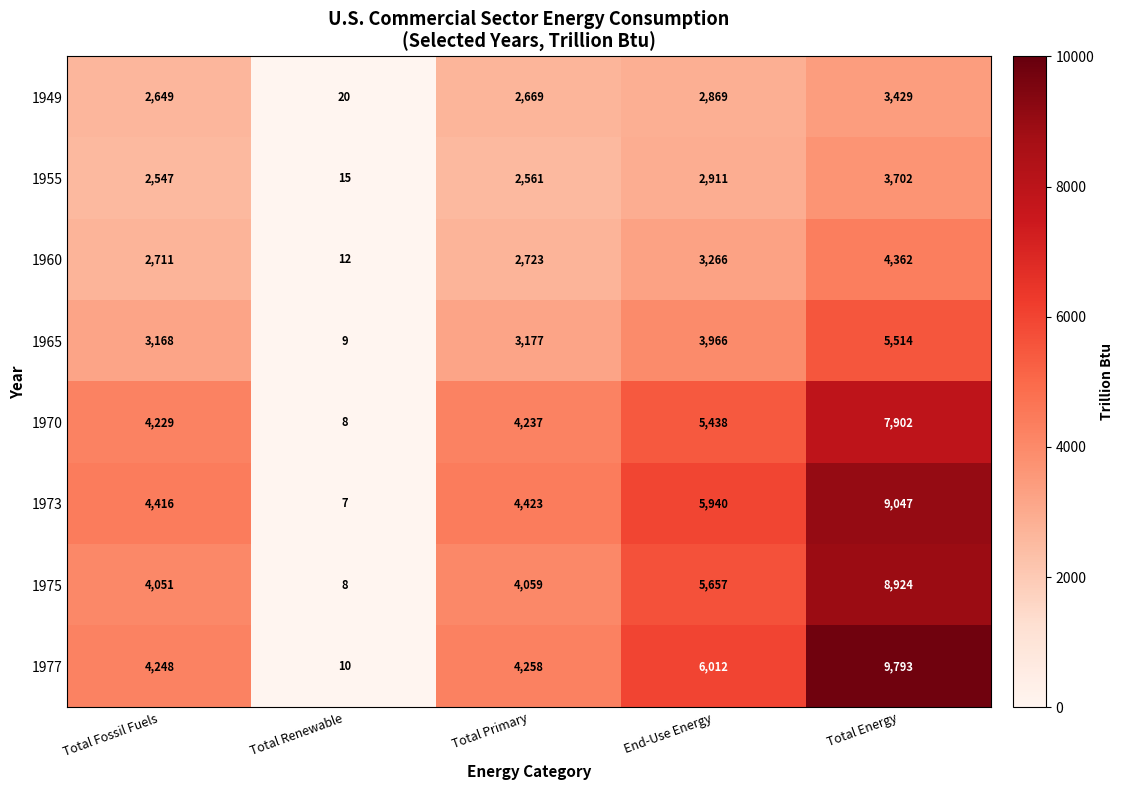

At which label is 1949 closest to 1724?

Total Fossil Fuels